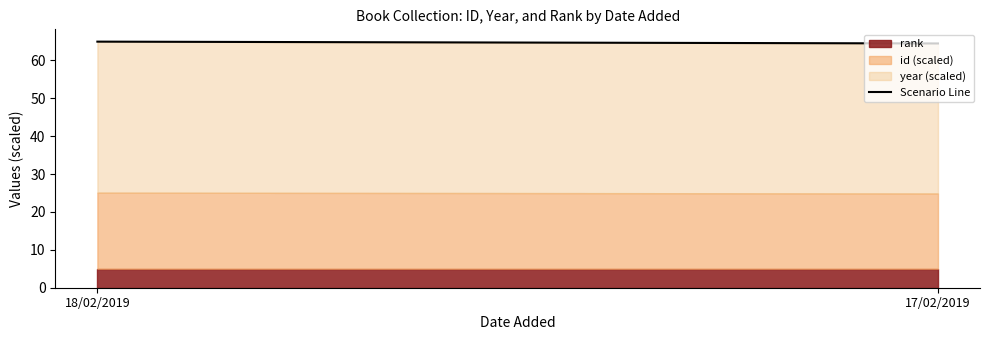

What is the sum of all values?

129.4